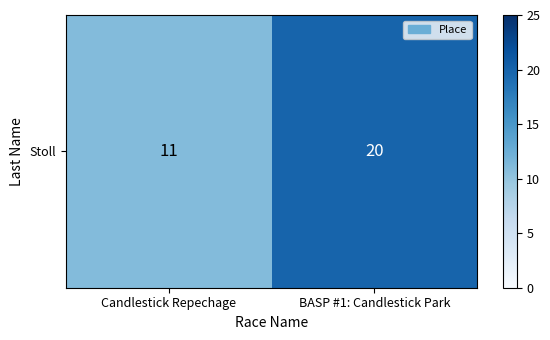

True or false: the data shows 18 at Candlestick Repechage.

False